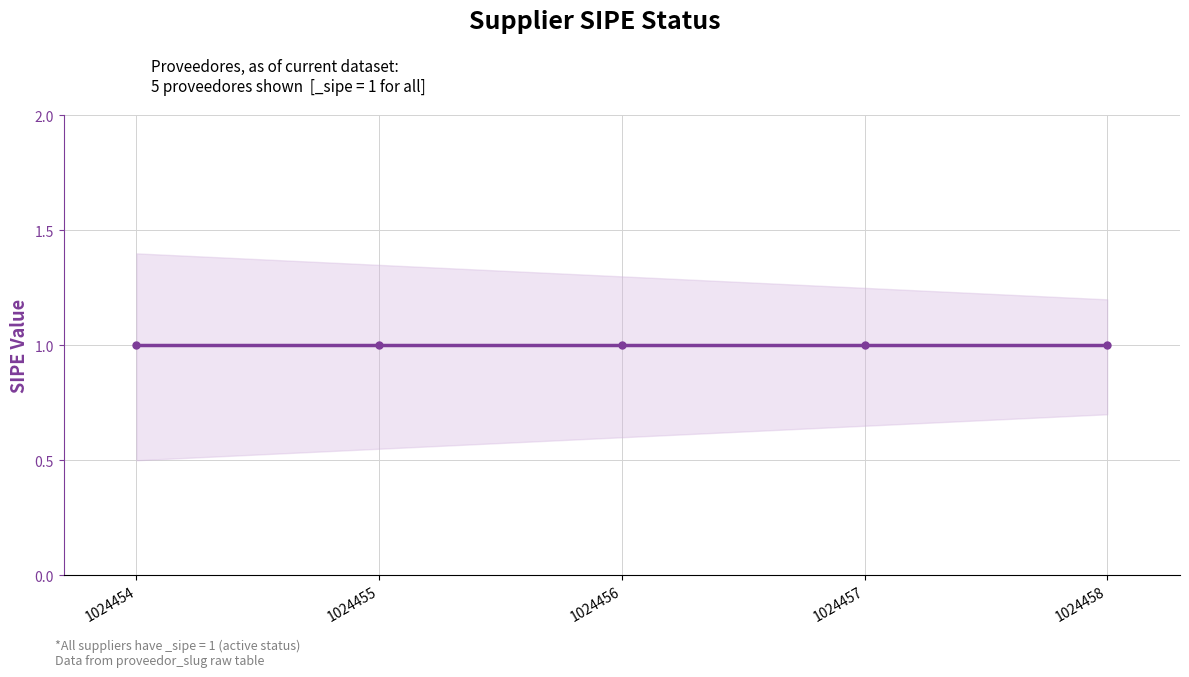

How many lines are shown in the chart?

3